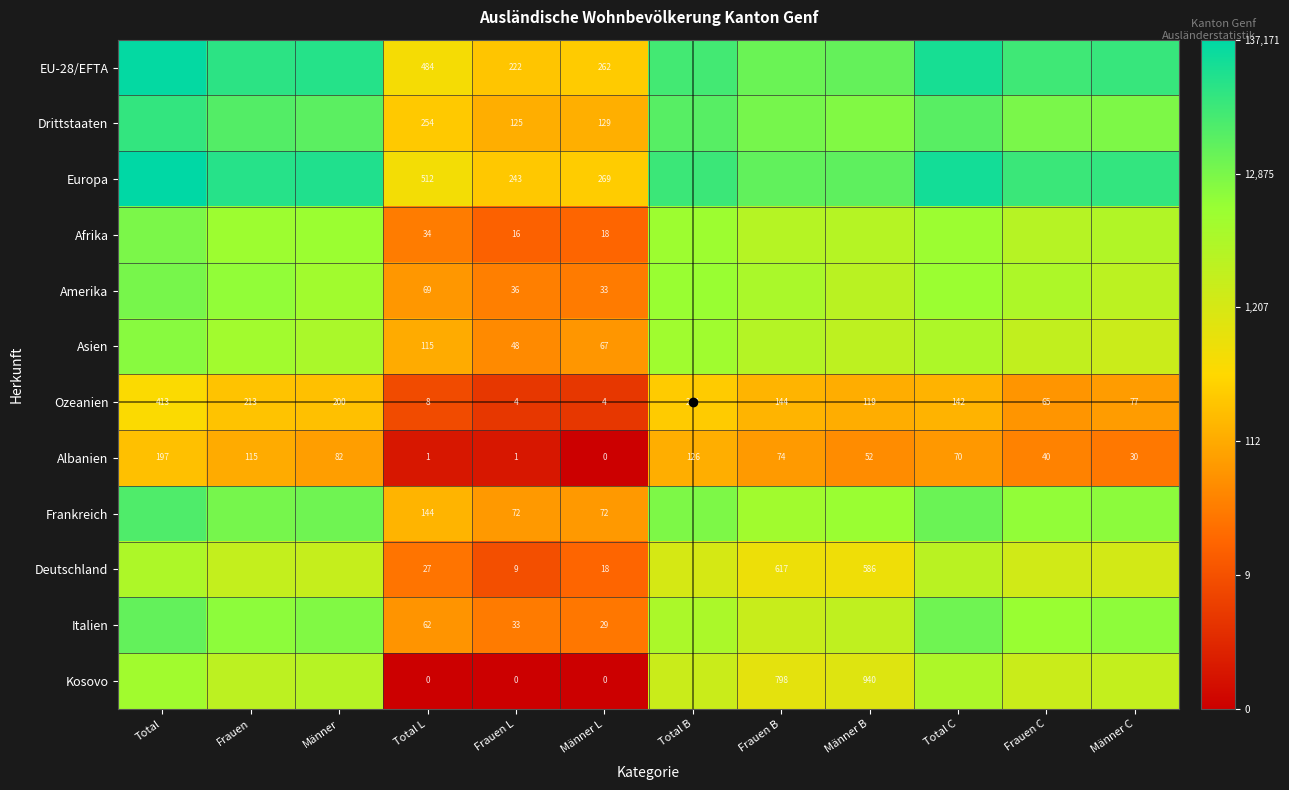

Where does the Ozeanien series first go above 142?

Total